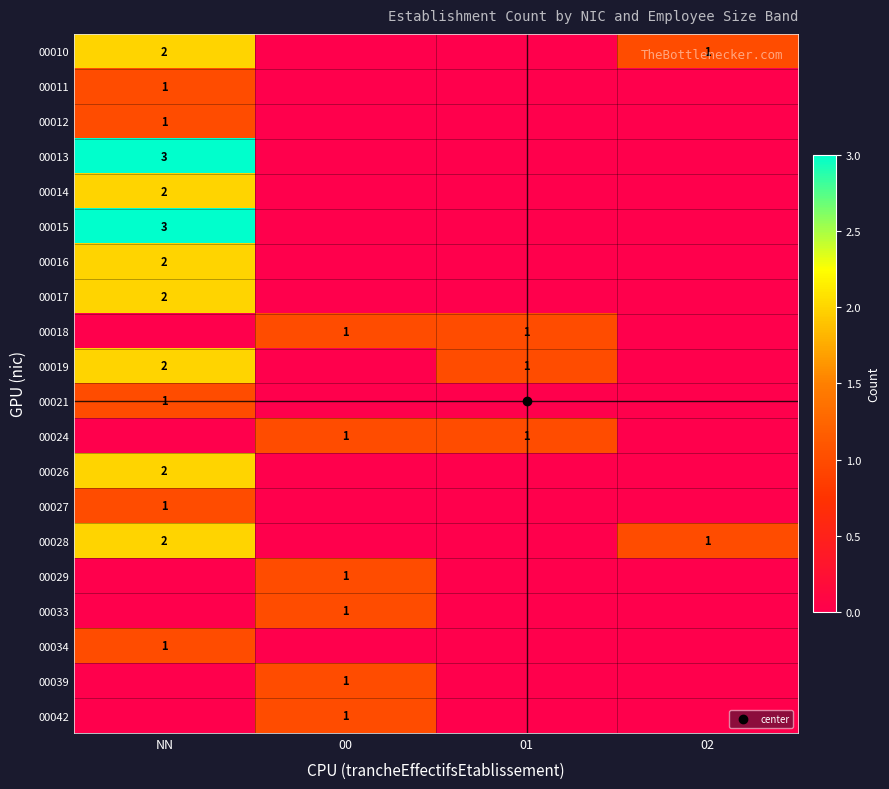

What is the difference between the maximum and minimum values in the 00014 series?

2